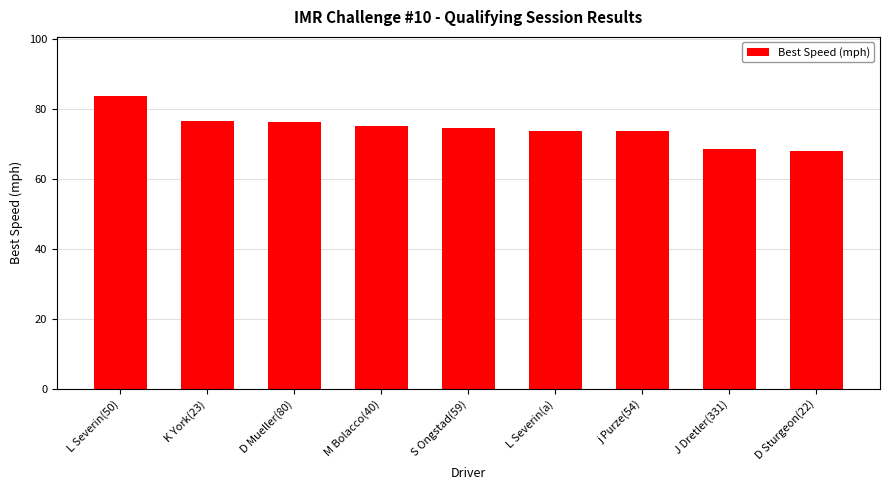

The chart shows a value of 113.8 at j Purze(54). True or false?

False